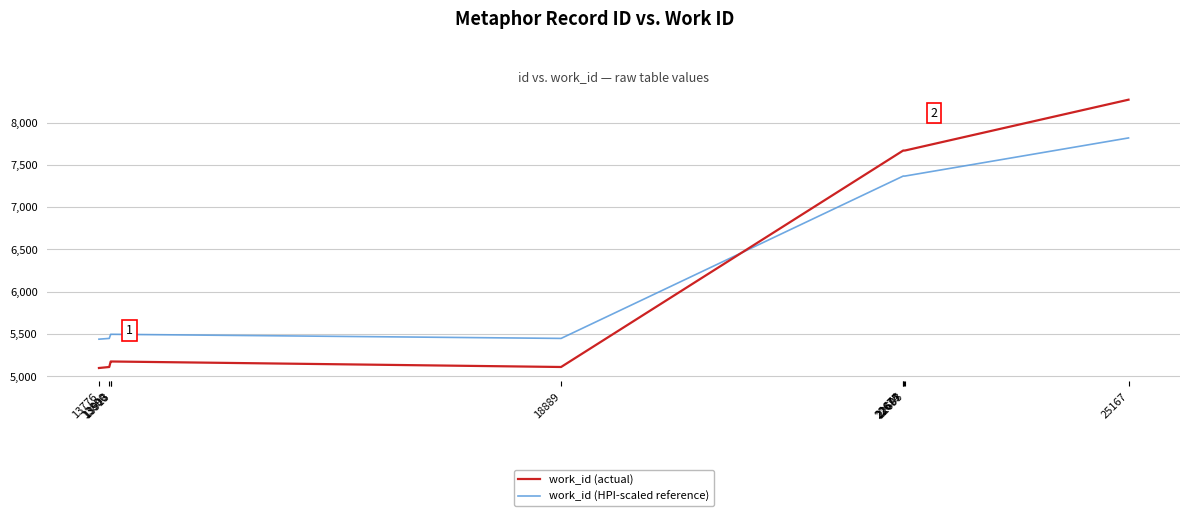

The value of work_id (actual) at 13906 is 5175.0. True or false?

True